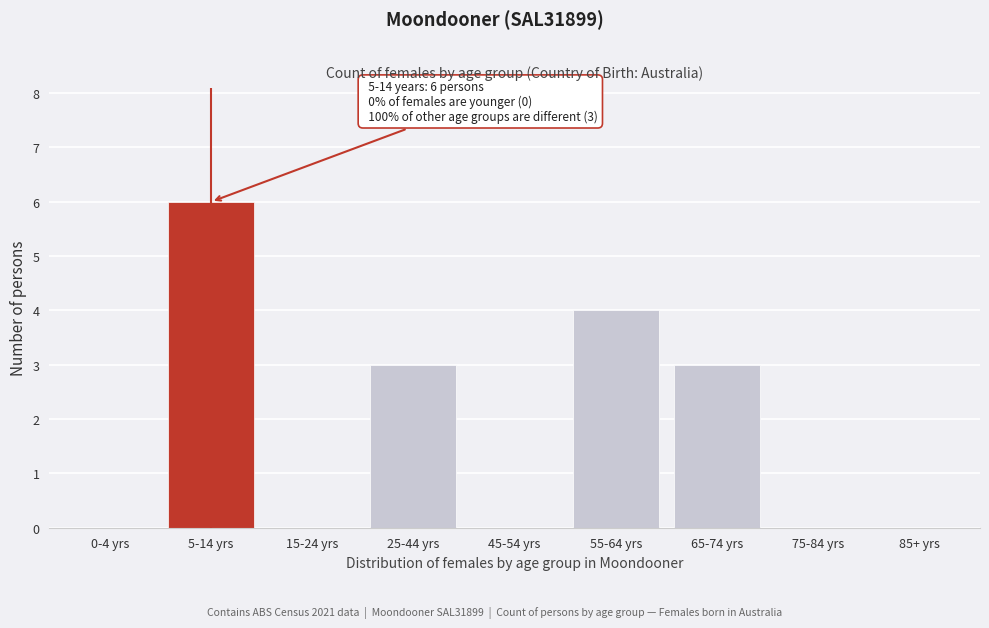

Reading left to right, transcribe all the data shown in this chart.

0-4 yrs=0	5-14 yrs=6	15-24 yrs=0	25-44 yrs=3	45-54 yrs=0	55-64 yrs=4	65-74 yrs=3	75-84 yrs=0	85+ yrs=0